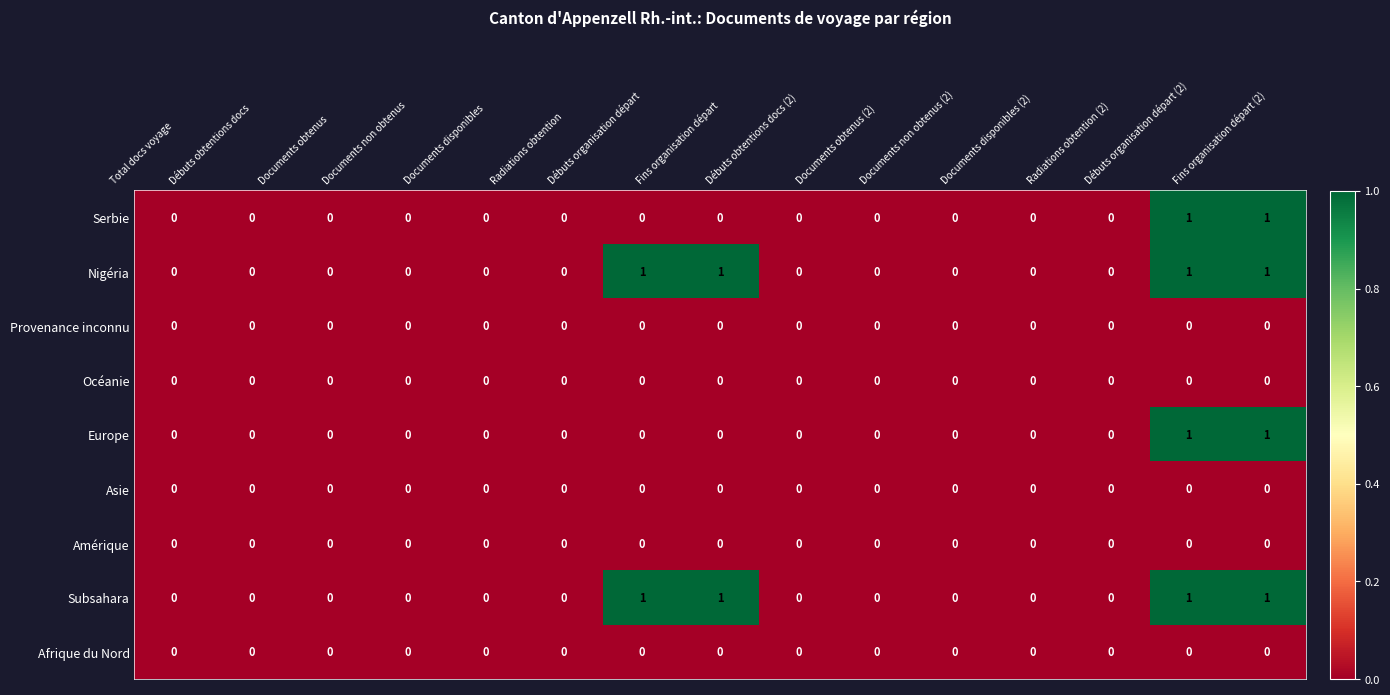

Is it true that Serbie equals 1 at Débuts obtentions docs (2)?

False